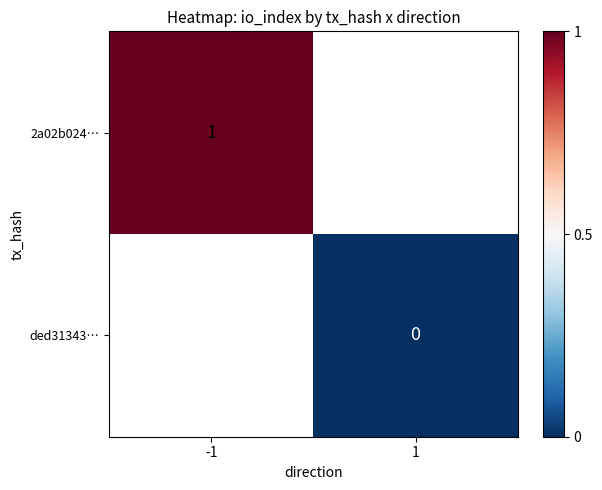

Is the value of 2a02b024… at -1 greater than the value of ded31343… at 1?

Yes